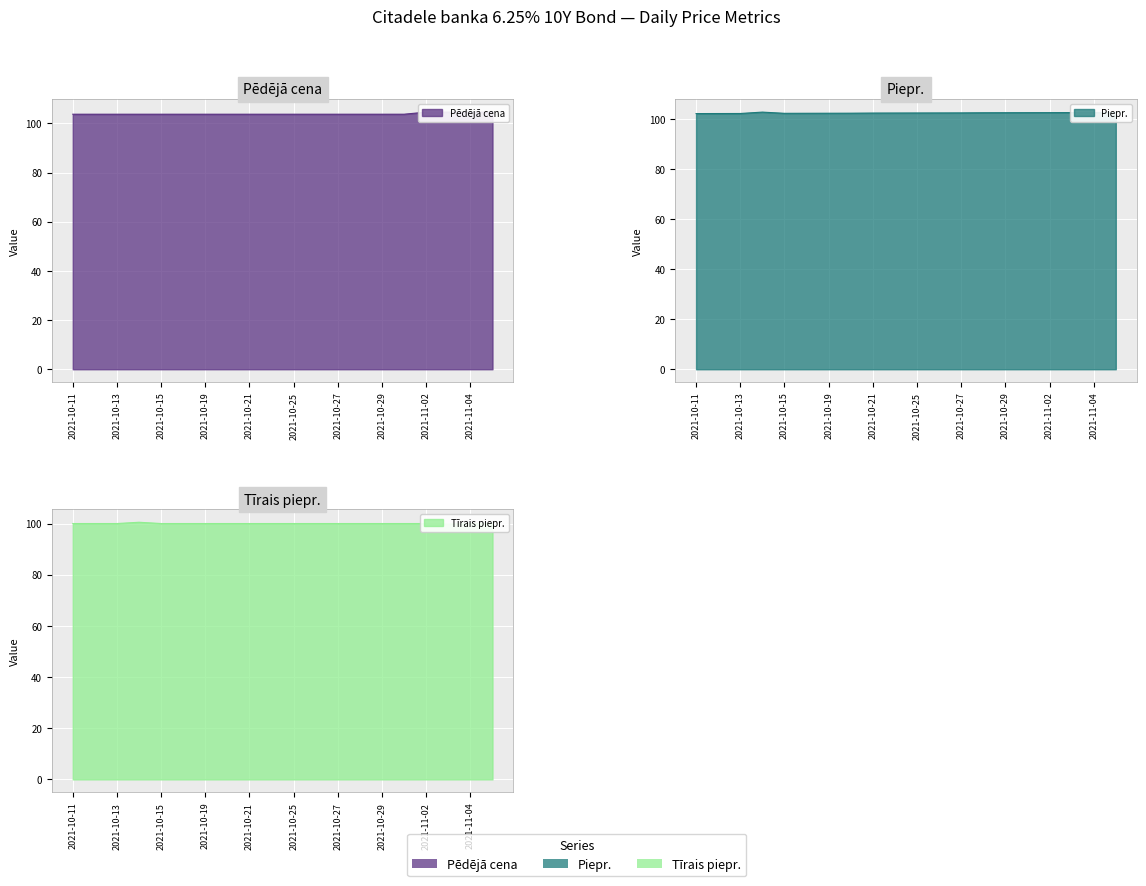

Reading left to right, list all the values displayed in this chart.

Pēdējā cena: 103.7	103.7	103.7	103.7	103.7	103.7	103.7	103.7	103.7	103.7	103.7	103.7	103.7	103.7	103.7	103.7	104.6	104.6	104.6	104.6
Piepr.: 102.2	102.2	102.2	102.8	102.3	102.3	102.3	102.4	102.4	102.4	102.4	102.5	102.5	102.5	102.5	102.6	102.6	102.6	102.6	102.7
Tīrais piepr.: 100.0	100.0	100.0	100.5	100.0	100.0	100.0	100.0	100.0	100.0	100.0	100.0	100.0	100.0	100.0	100.0	100.0	99.8	100.0	100.0